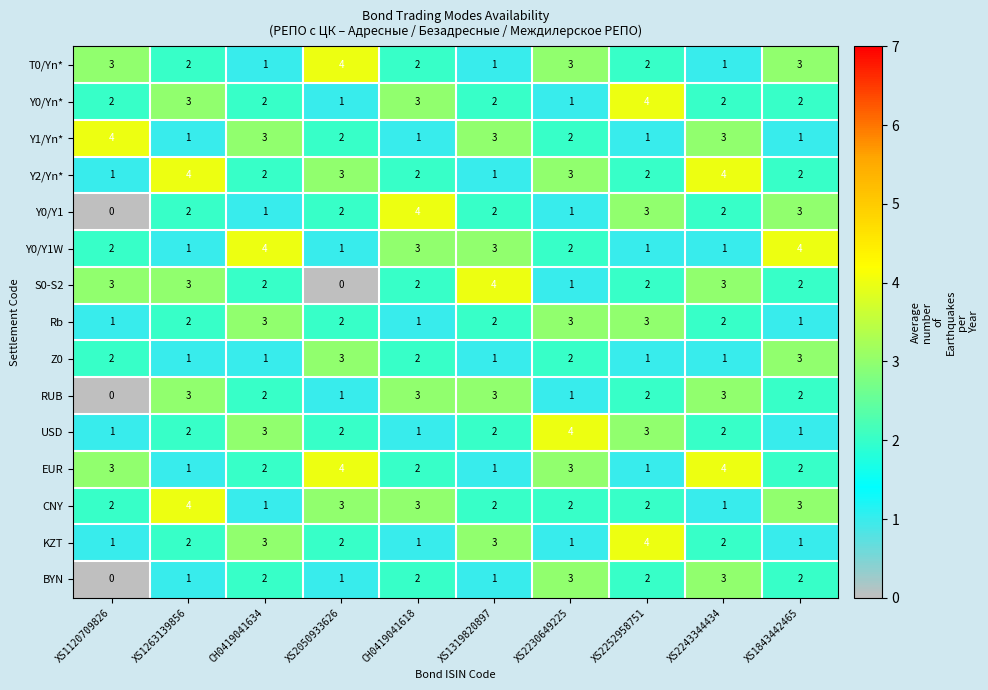

At which label does Y0/Yn* reach its peak?

XS2252958751